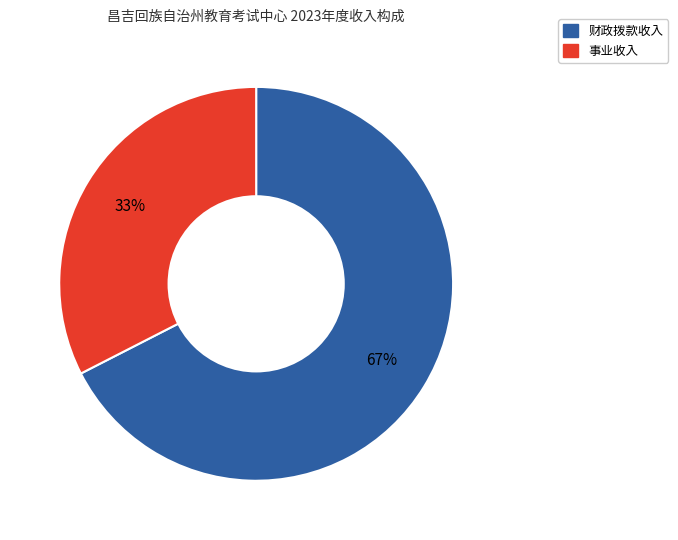

To the nearest percent, what is the average slice percentage?

50%